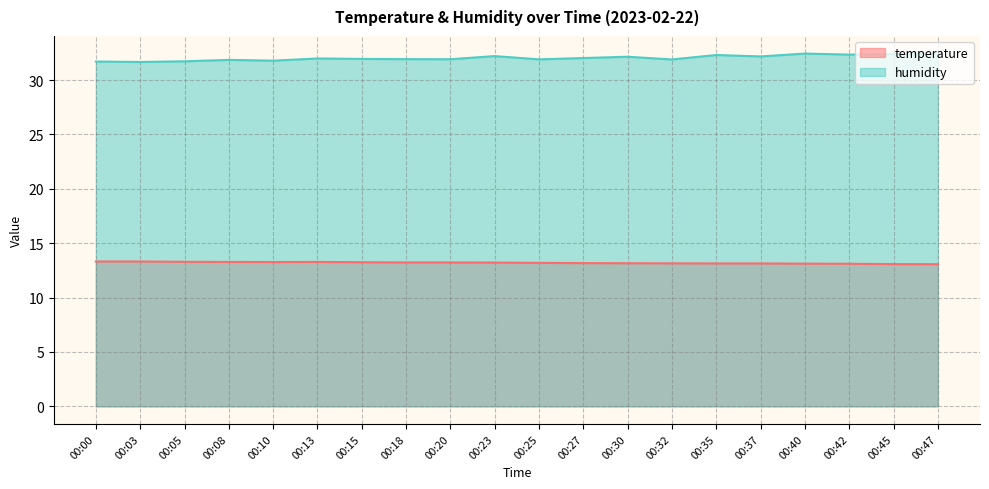

True or false: temperature and humidity cross at least once.

False